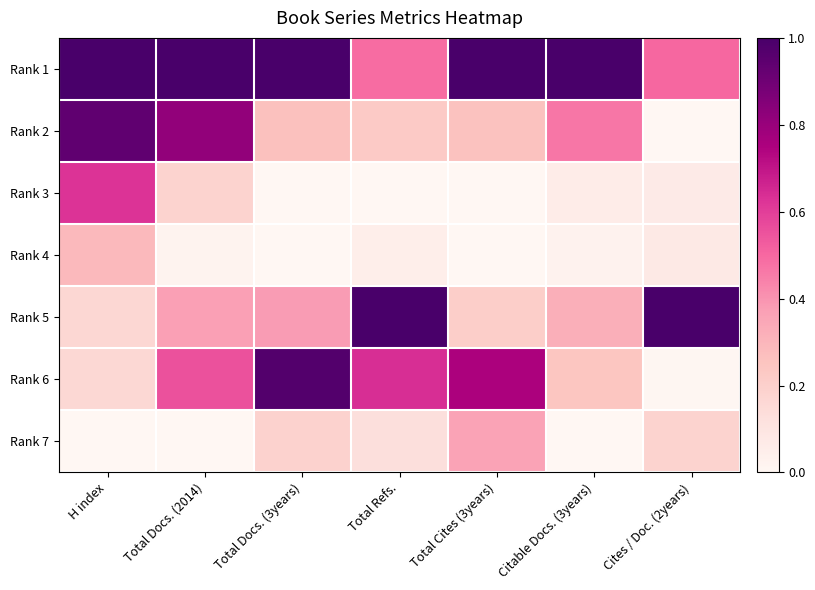

At which category is the sum across all series the highest?

H index